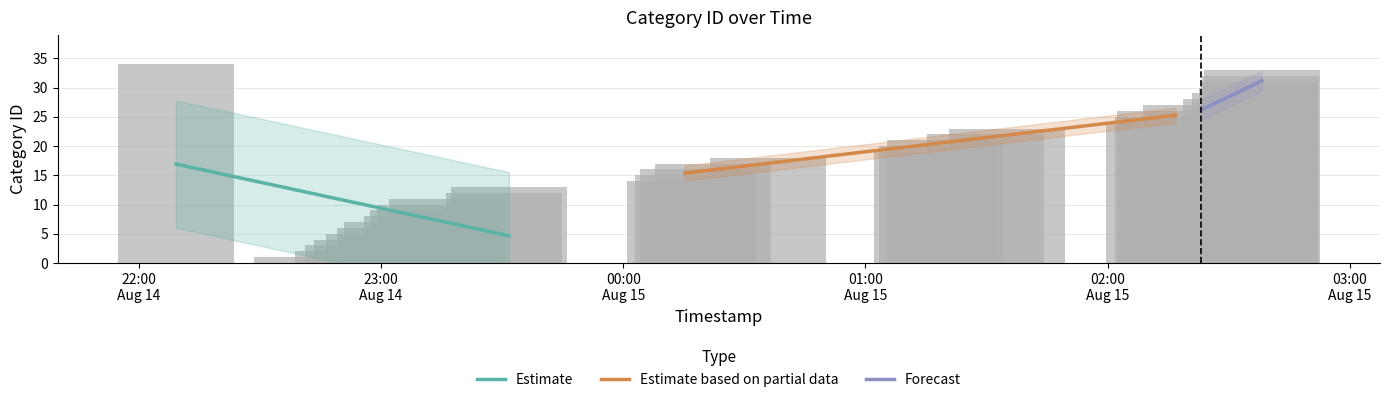

At which label does the data first exceed 18?

22:00
Aug 14